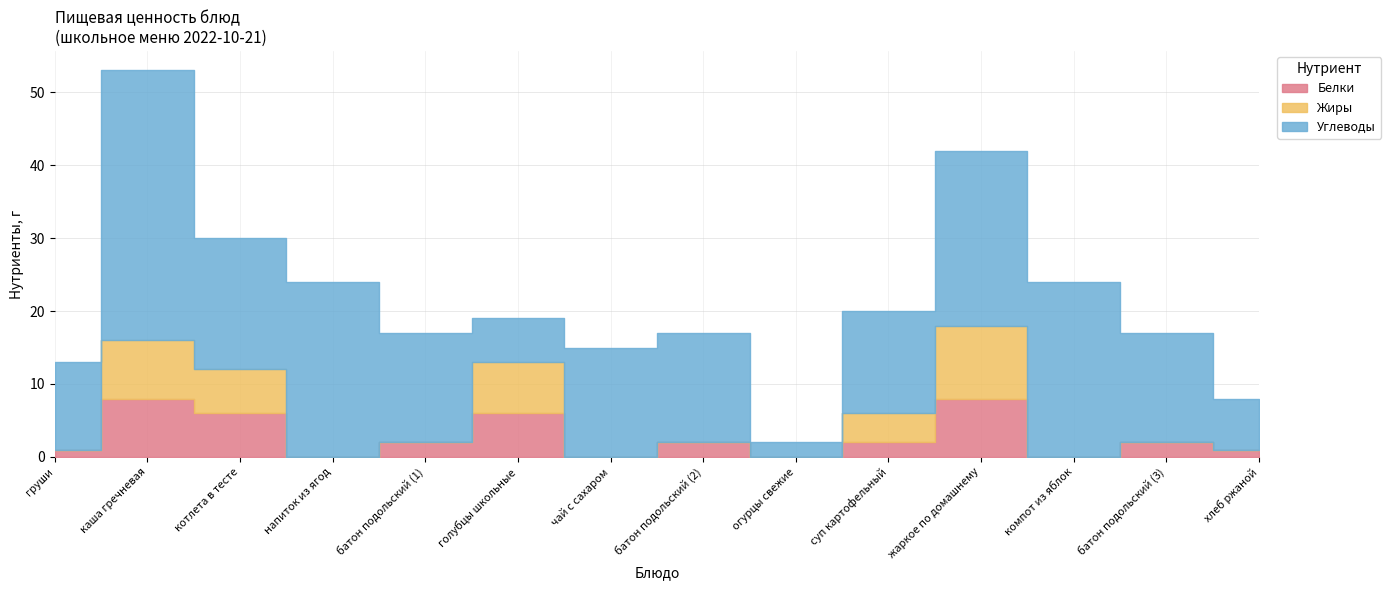

Where is Углеводы nearest to the value 19?

котлета в тесте